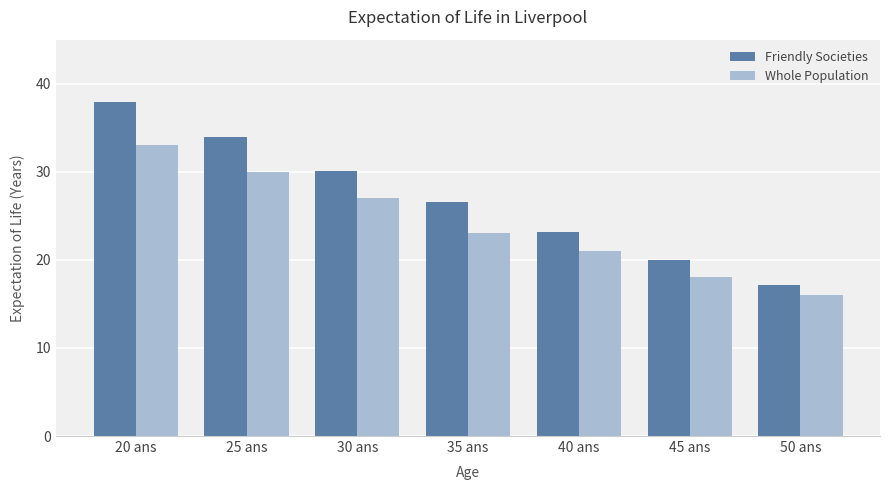

What is the difference between the Whole Population values at 20 ans and 25 ans?

3.0